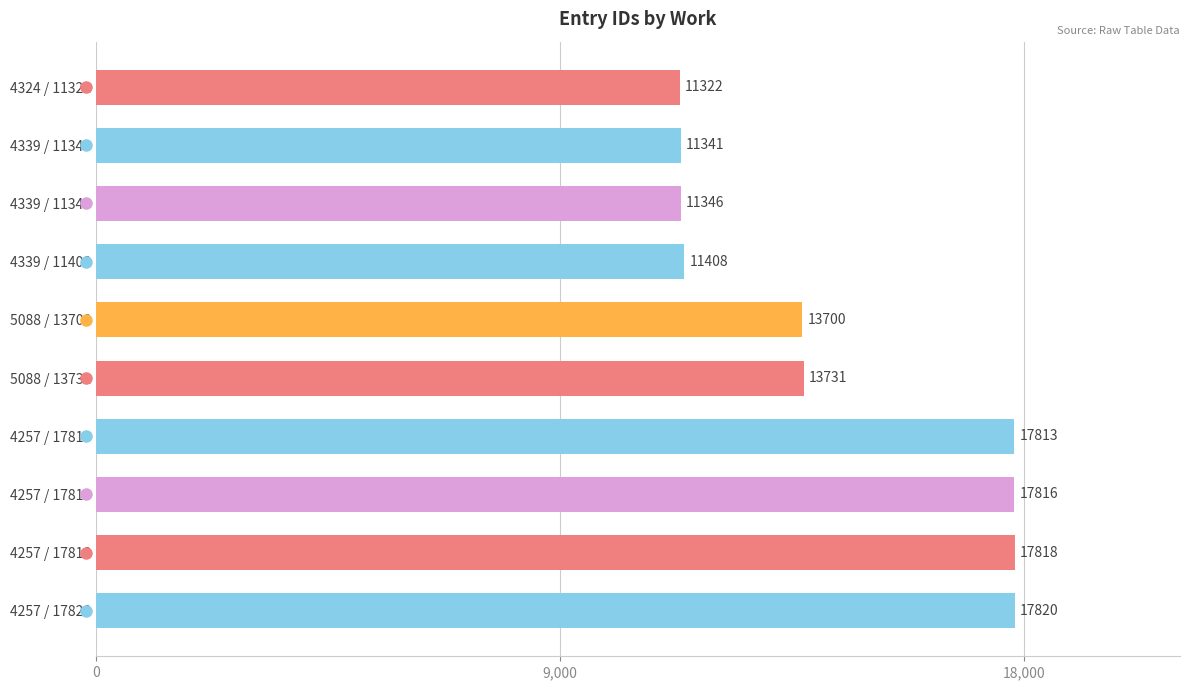

What is the difference between the maximum and minimum values?

6498